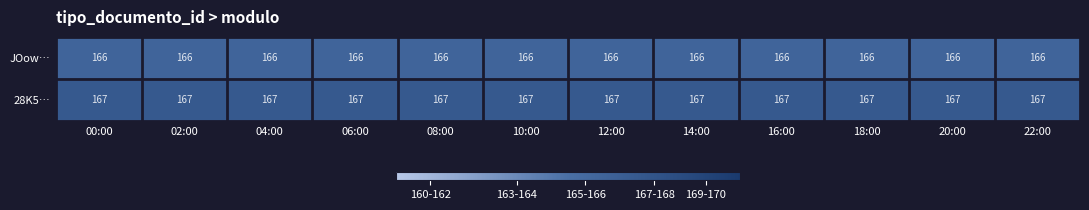

What is the highest value of the 28K5… series?

167